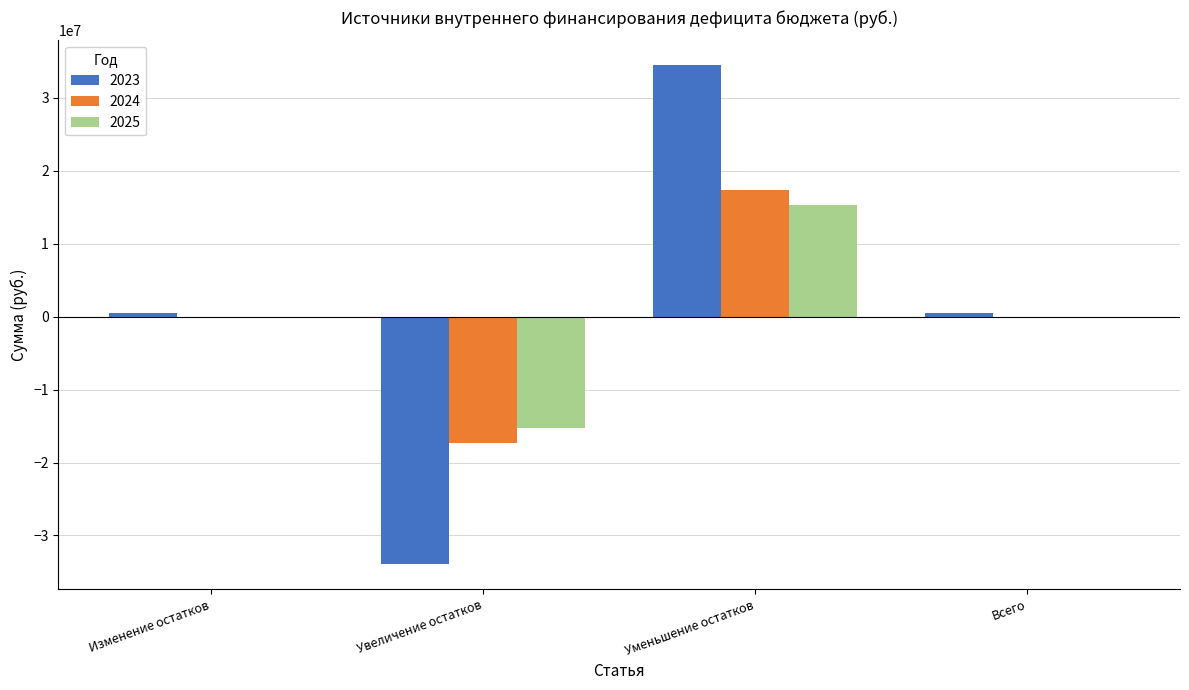

What is the sum of all 2023 values?

1606717.8